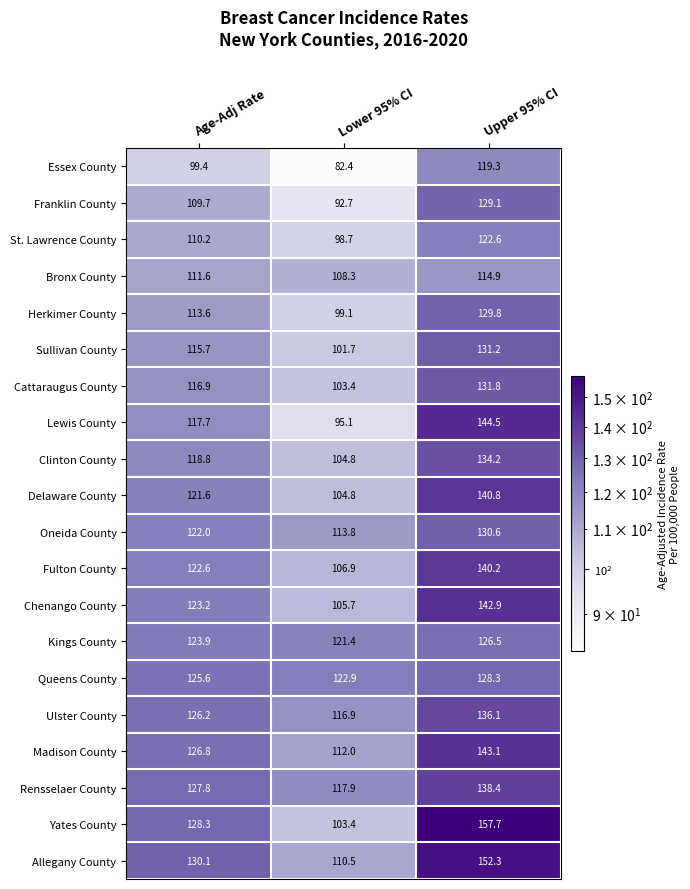

The Sullivan County series shows 188.1 at Upper 95% CI. True or false?

False